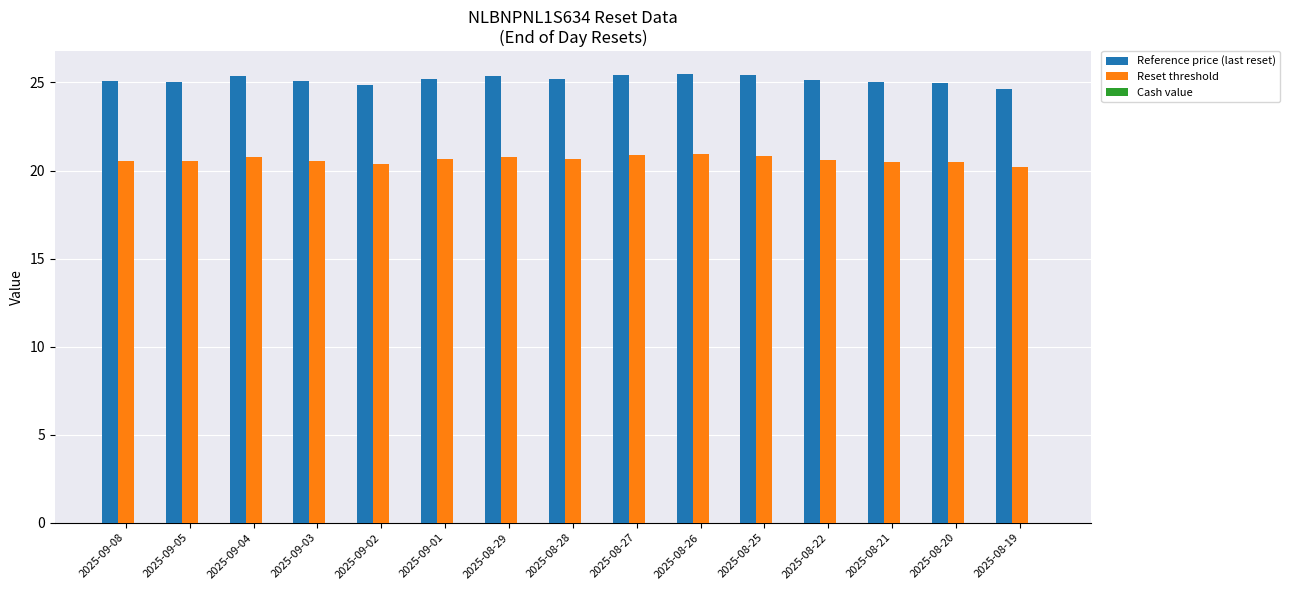

What is the average value of the Reset threshold series?

20.6